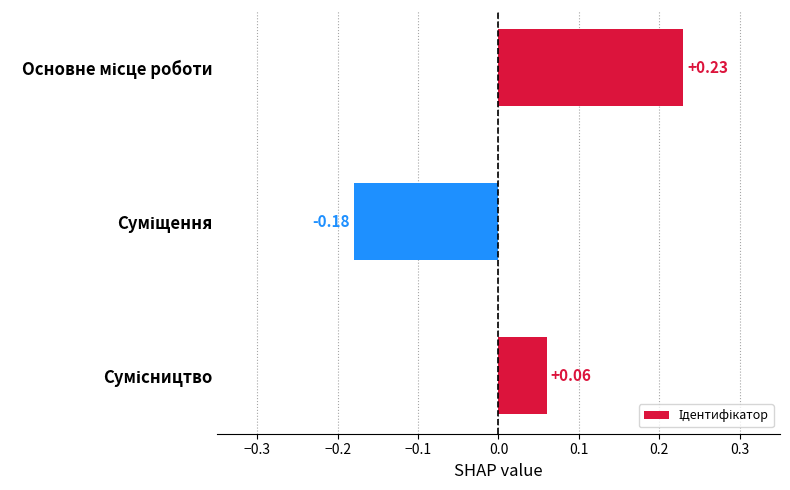

What is the difference between the maximum and minimum values?

0.4